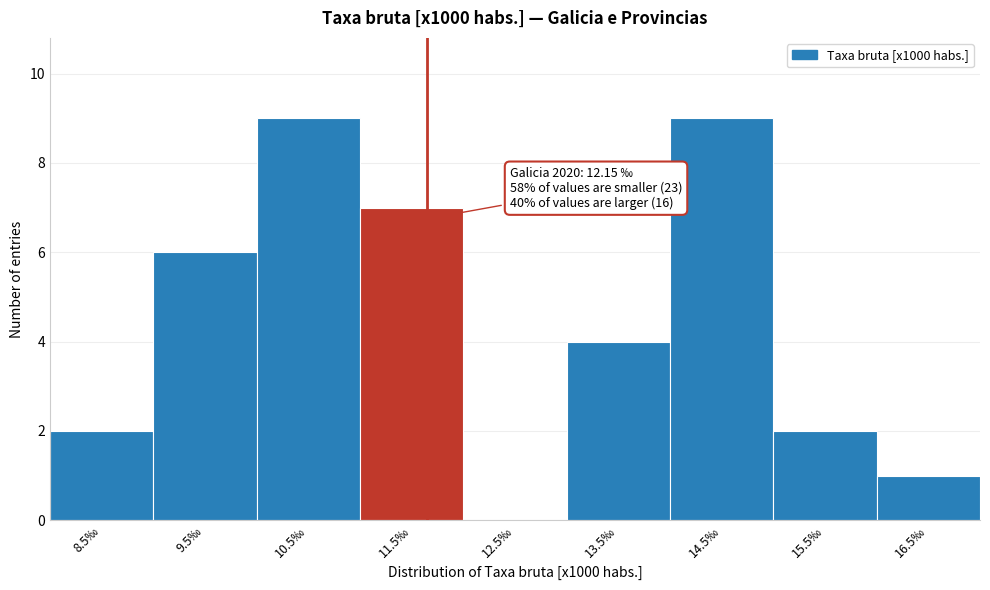

Reading left to right, transcribe all the data shown in this chart.

8.5‰=2	9.5‰=6	10.5‰=9	11.5‰=7	12.5‰=0	13.5‰=4	14.5‰=9	15.5‰=2	16.5‰=1